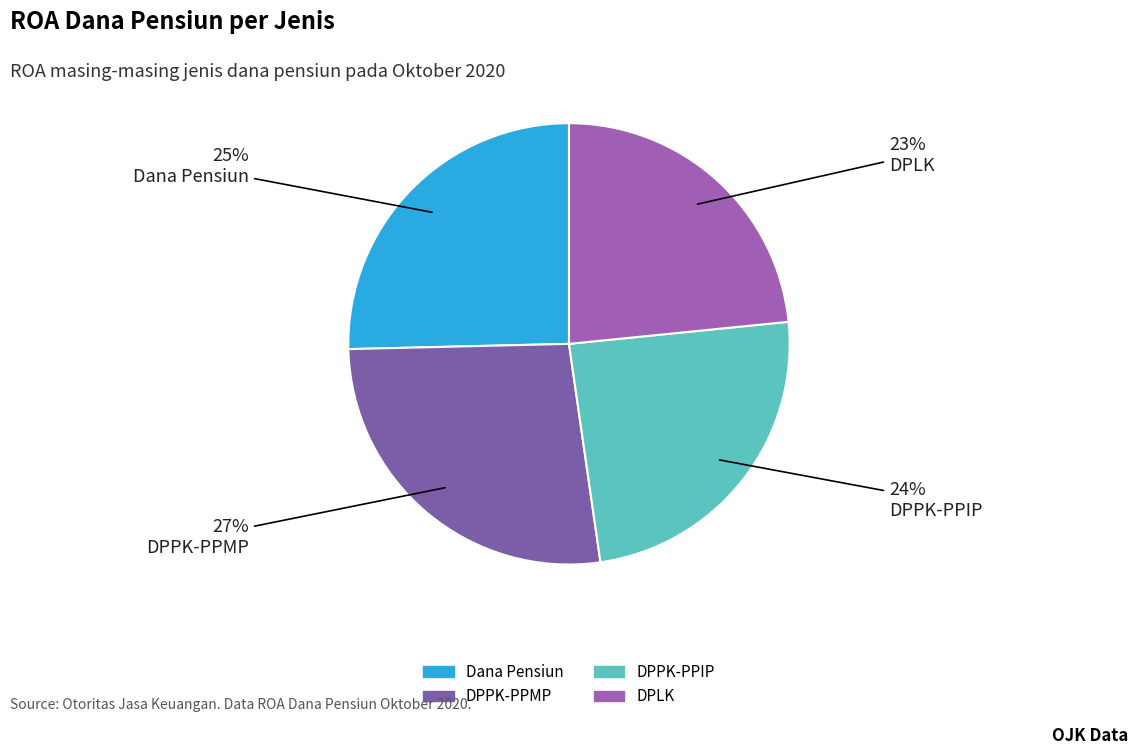

To the nearest percent, what portion does DPPK-PPIP represent?

24%